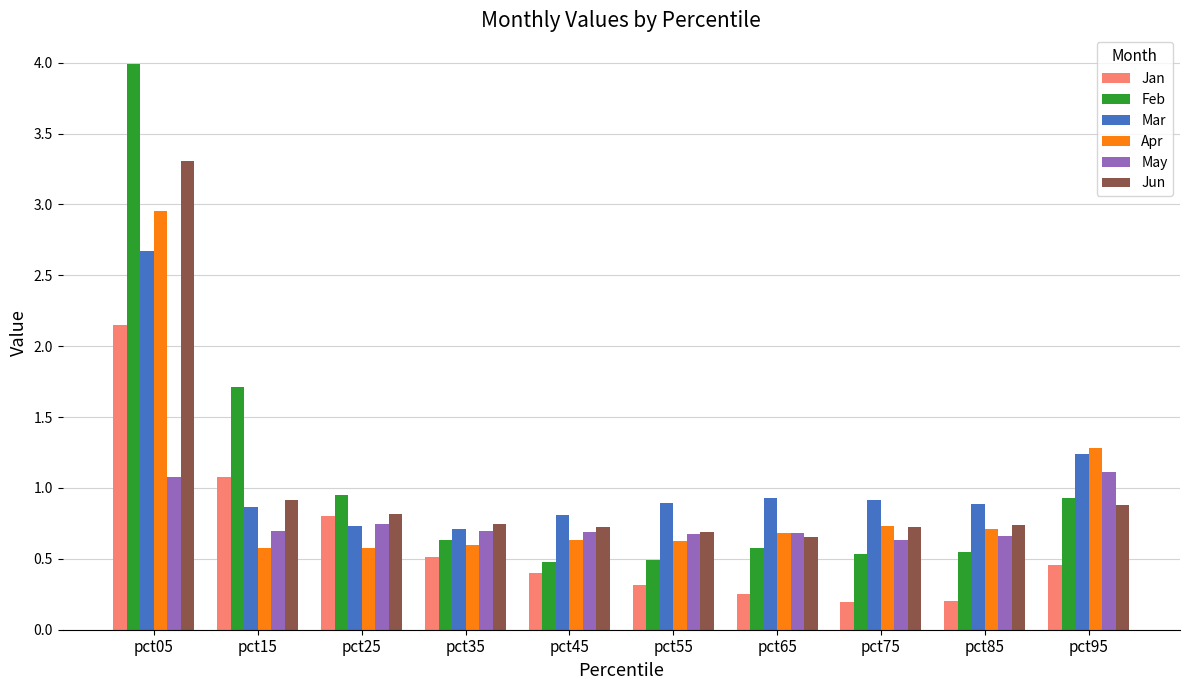

Is it true that May equals 0.6 at pct75?

True